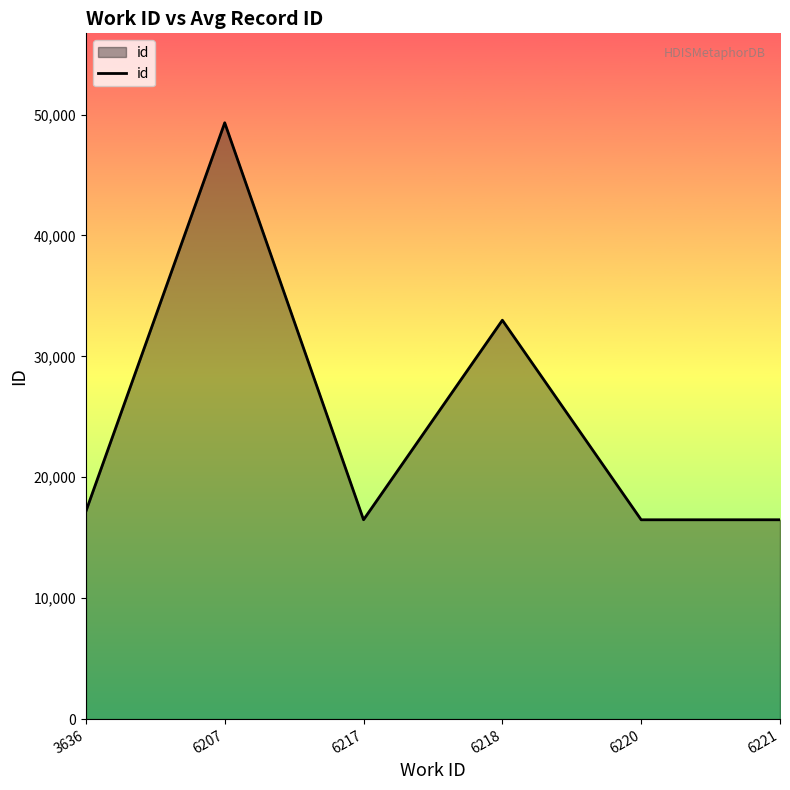

What is the average value?

24823.7